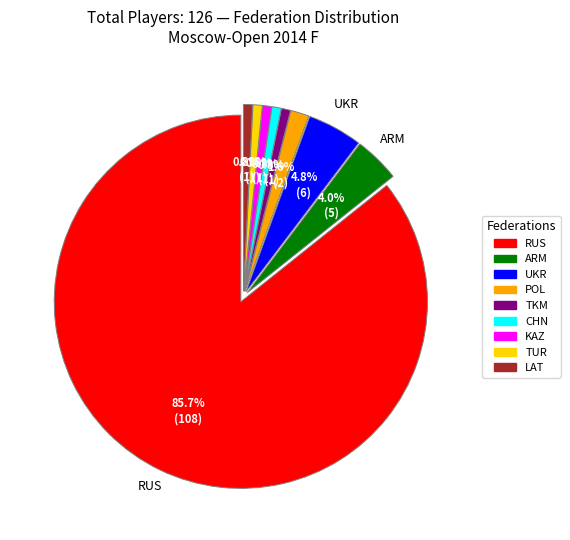

What is the largest slice in the pie chart?

RUS